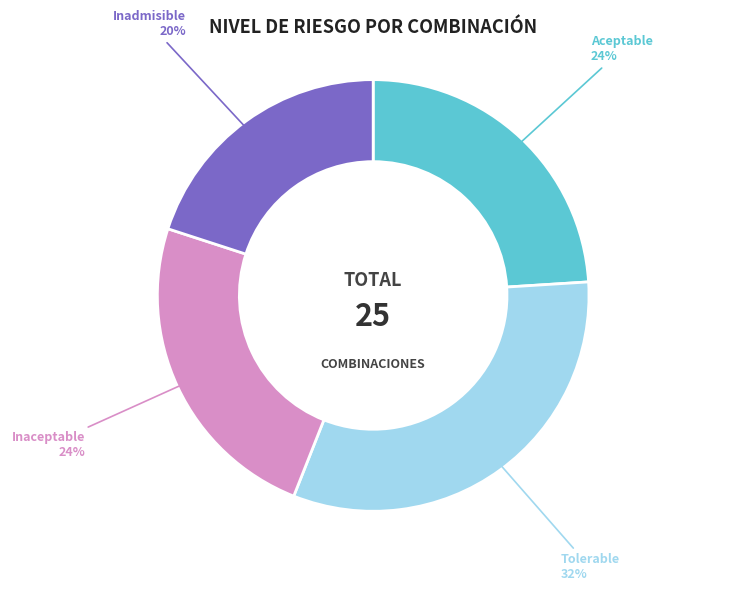

The Aceptable slice represents 24% of the pie. True or false?

True